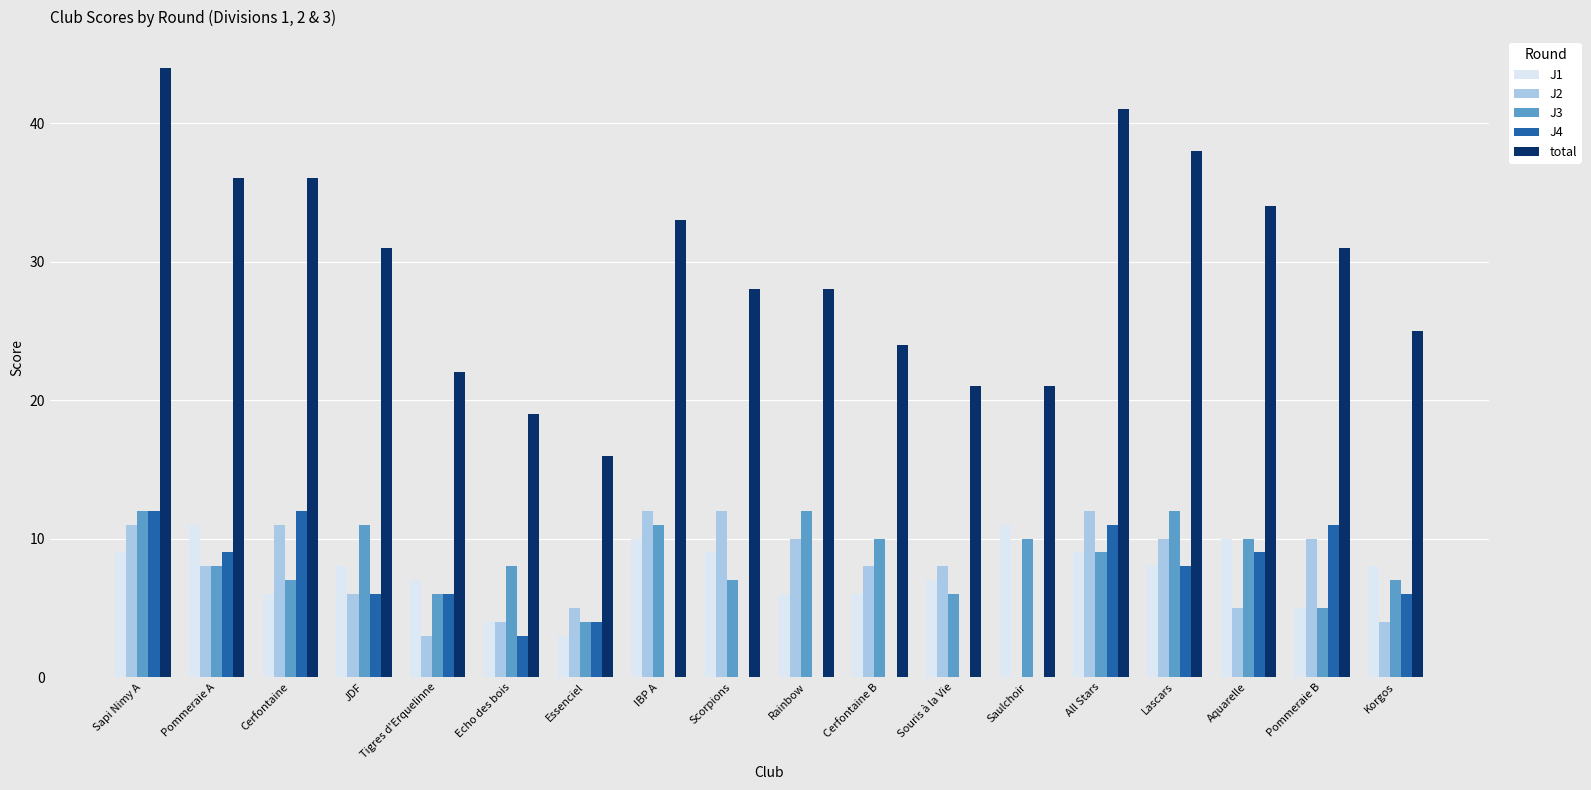

What is the approximate value of J3 at Essenciel?

4